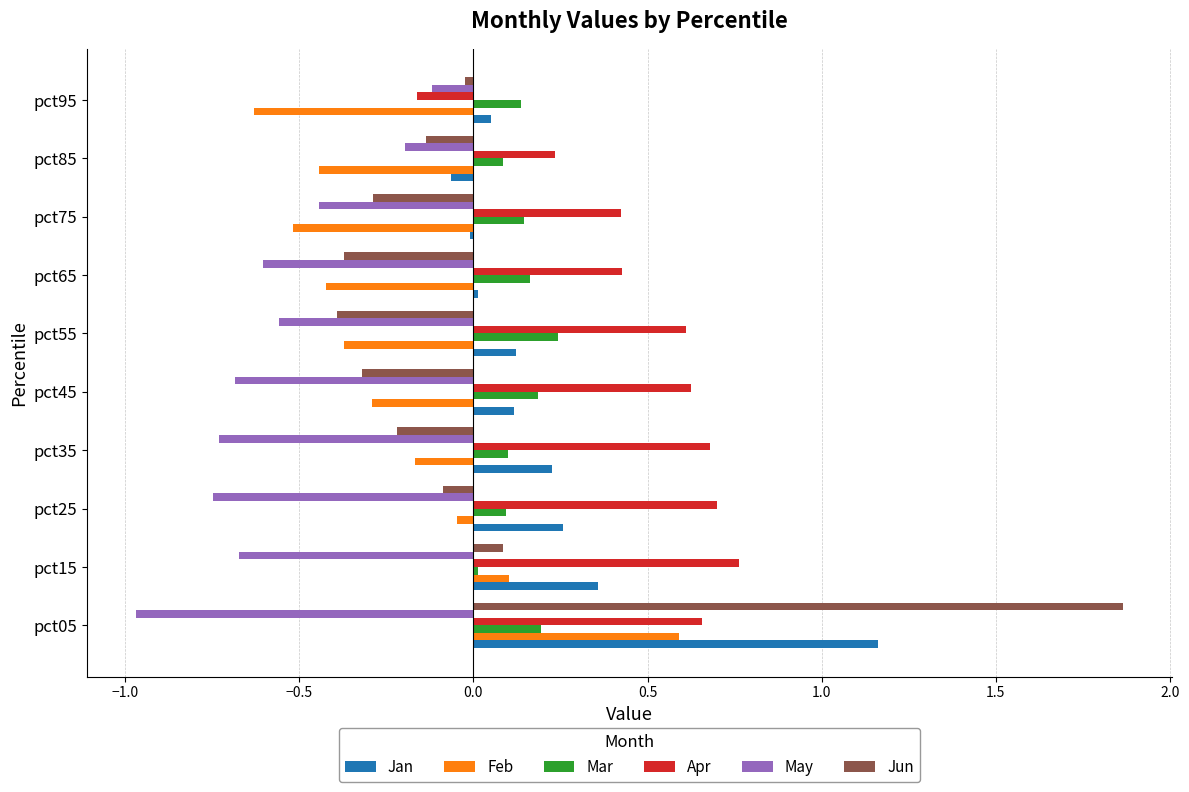

List the series in order of their peak value, lowest first.

May, Mar, Feb, Apr, Jan, Jun